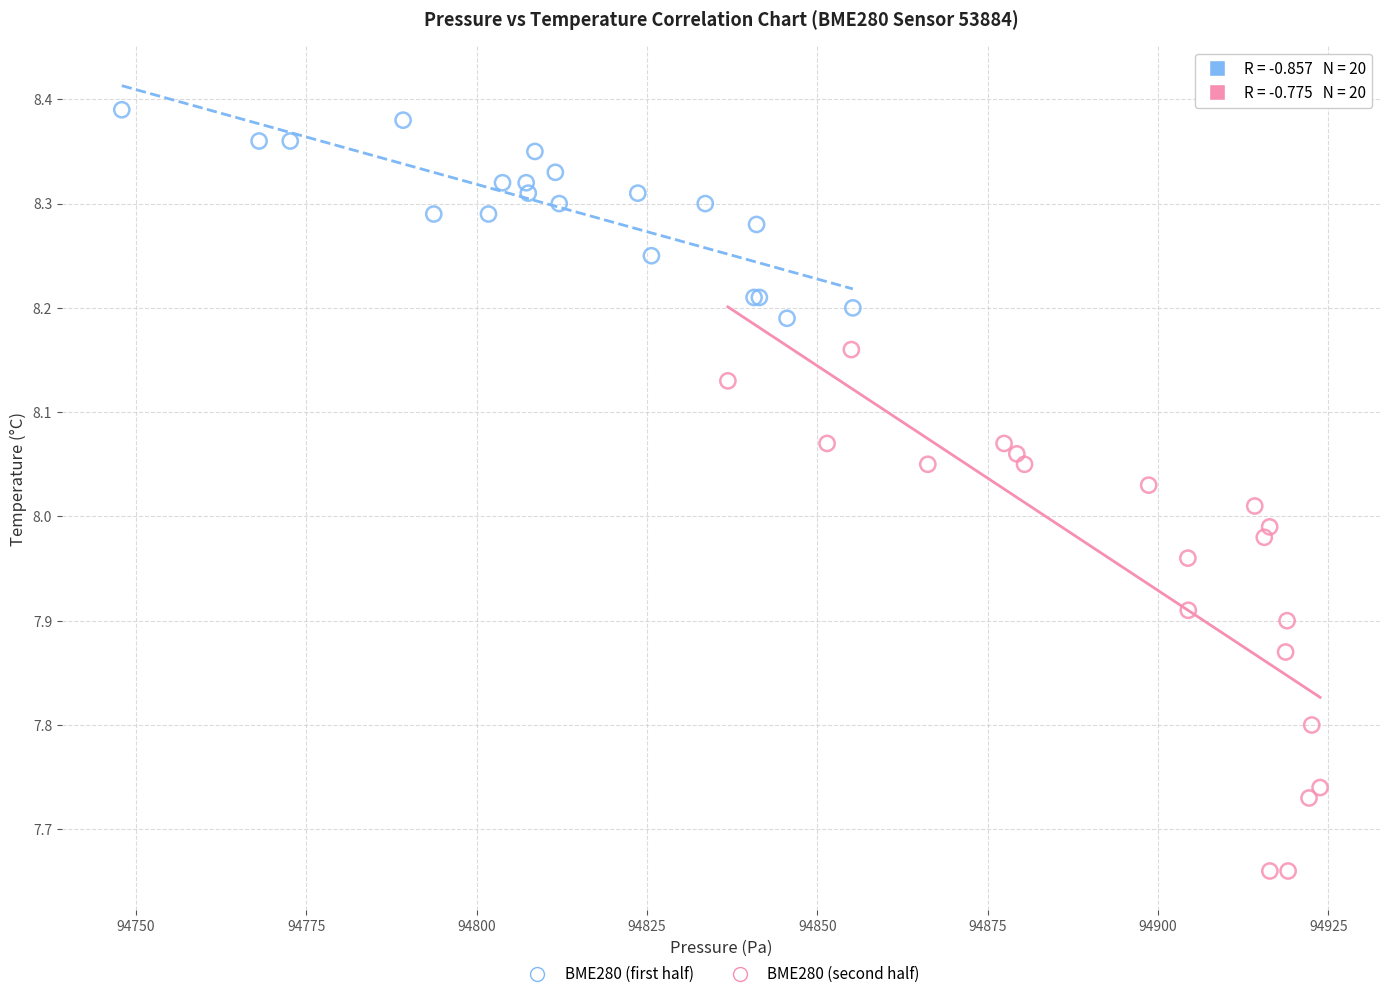

Which series contains the lowest Y value?

BME280 (second half)